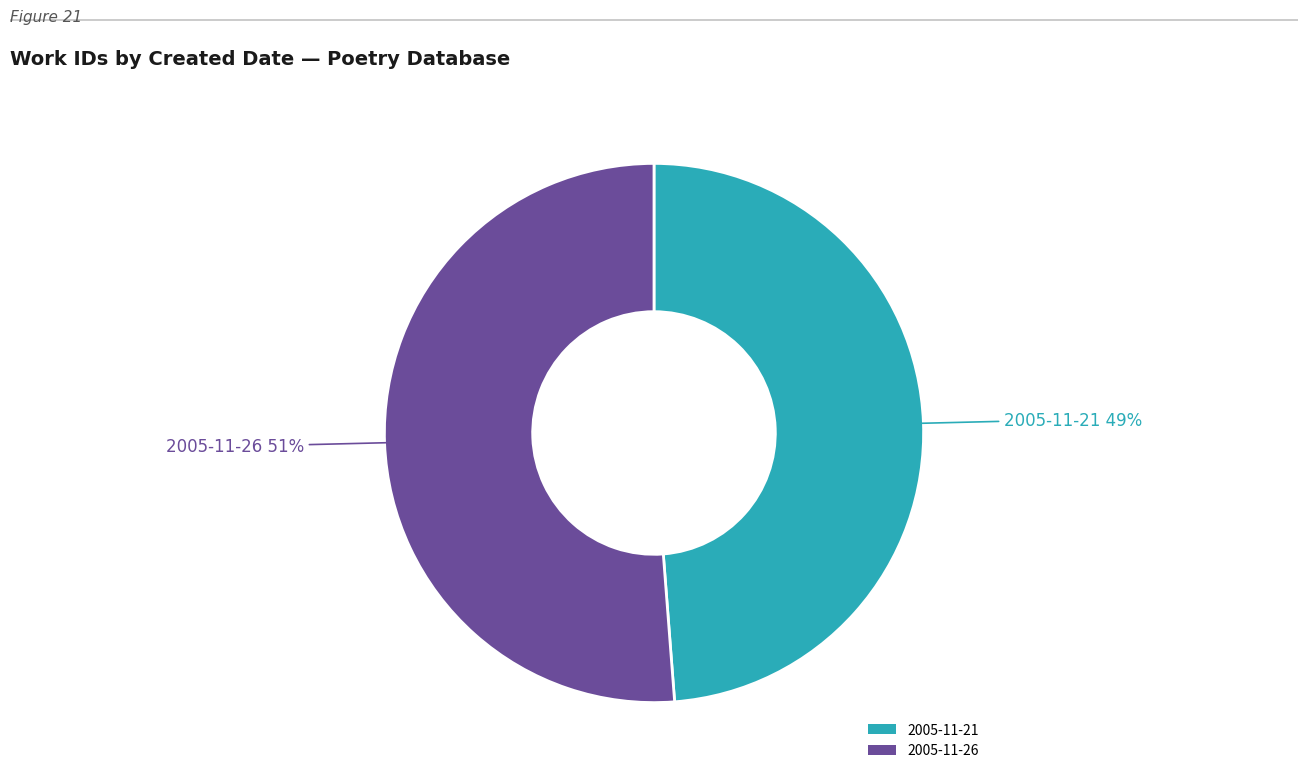

To the nearest percent, what is the average slice percentage?

50%